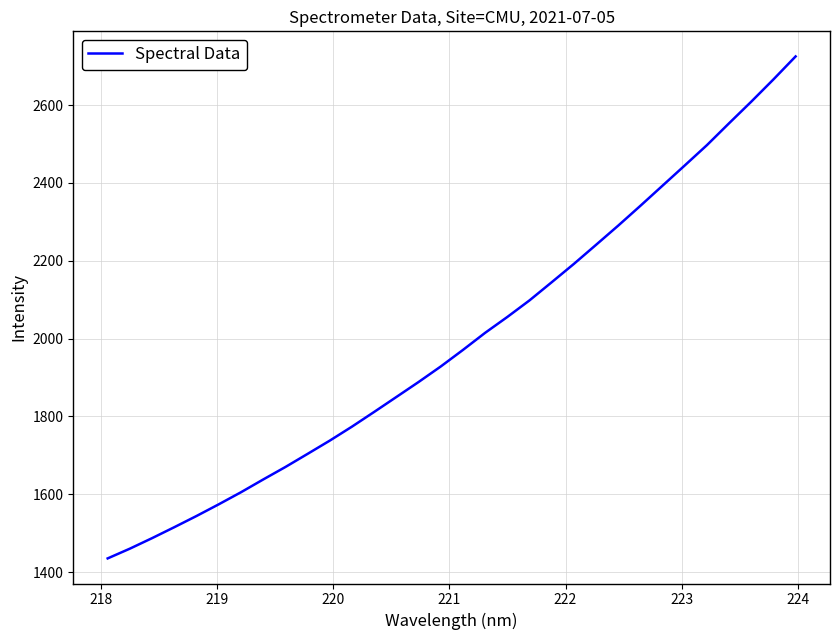

What is the difference between the maximum and minimum values?

1289.8